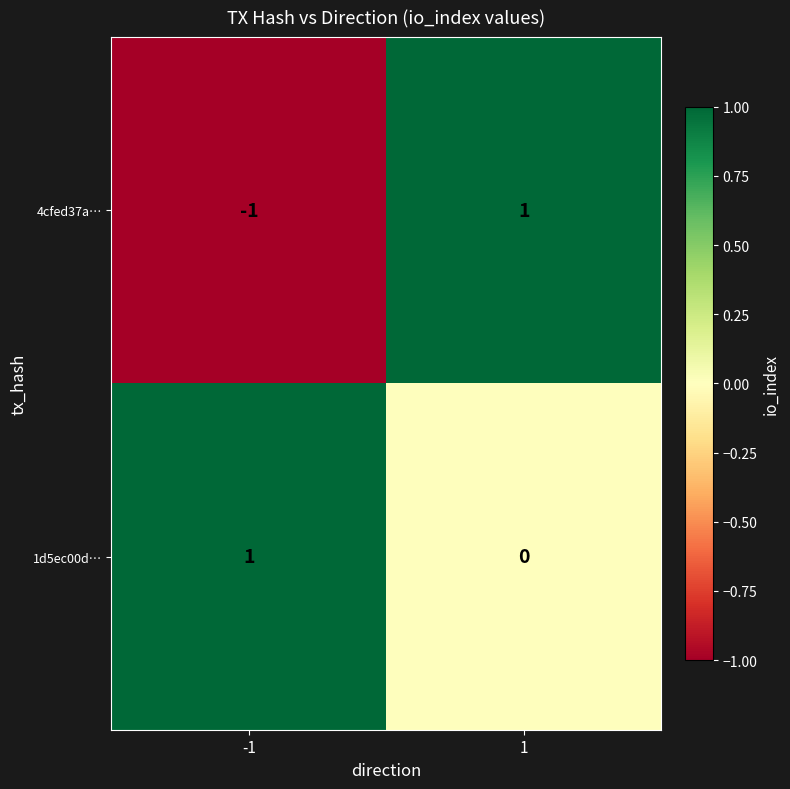

Which series has the widest spread of values?

4cfed37a…